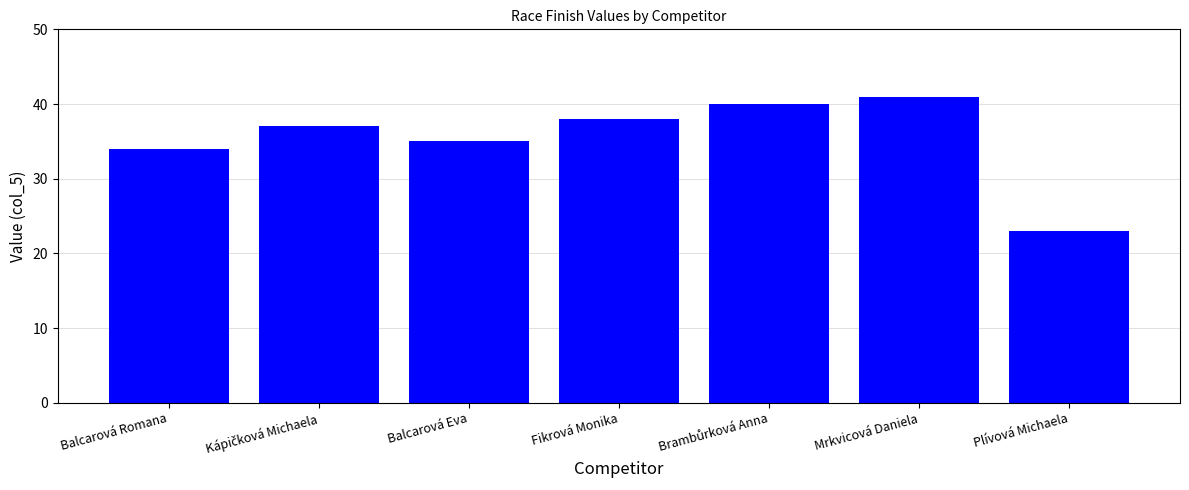

What is the difference between the values at Mrkvicová Daniela and Balcarová Eva?

6